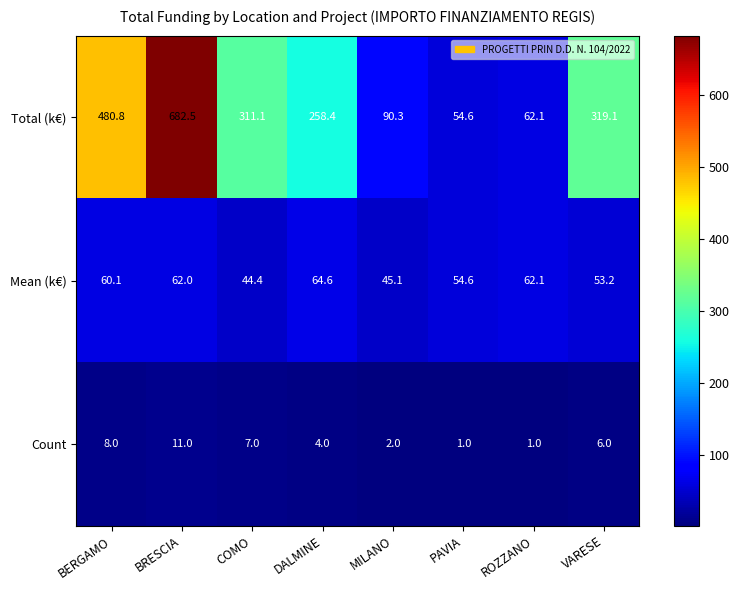

Is it true that Total (k€) equals 158.9 at MILANO?

False